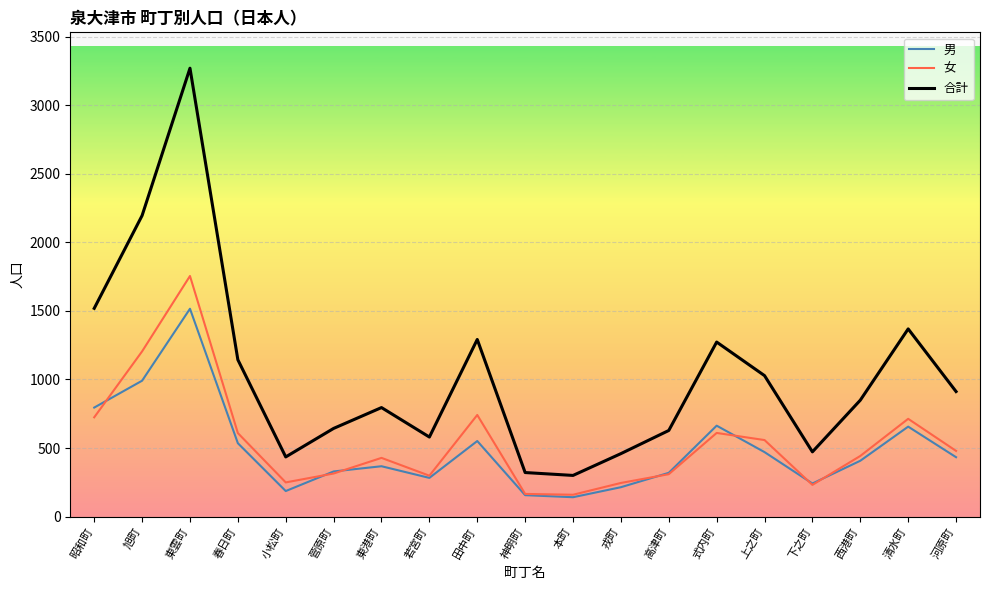

Which series has the largest total across all categories?

合計